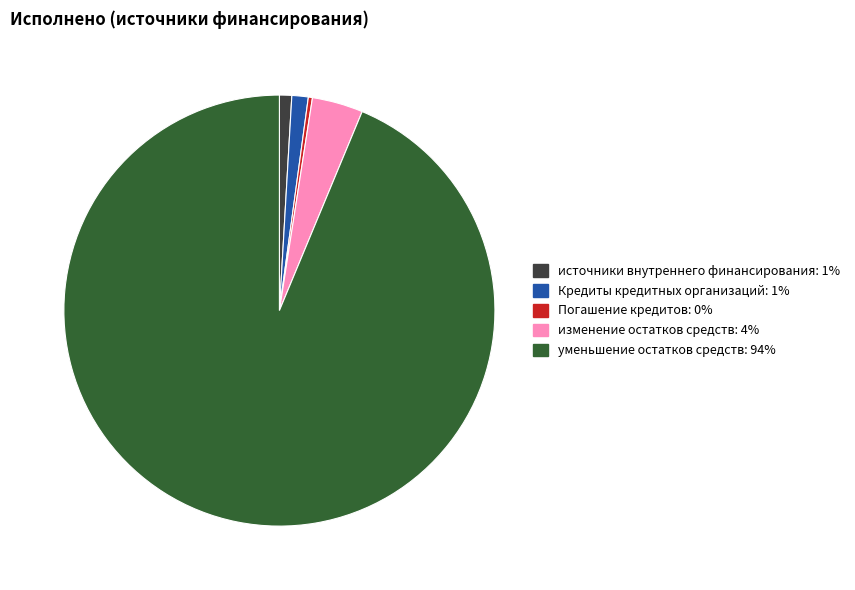

Which has a higher value, изменение остатков средств or Кредиты кредитных организаций?

изменение остатков средств